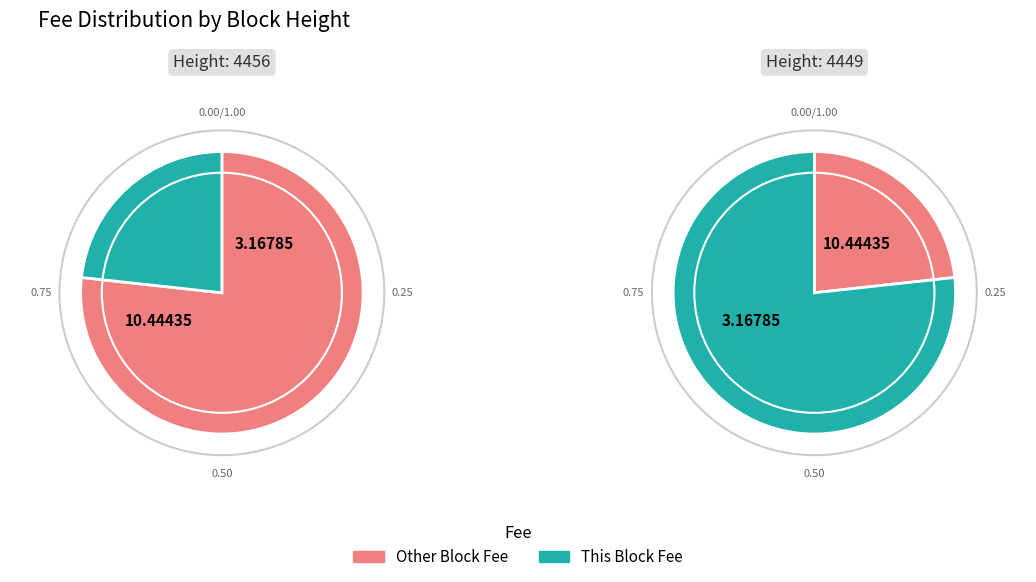

Is there a majority slice in this chart?

Yes